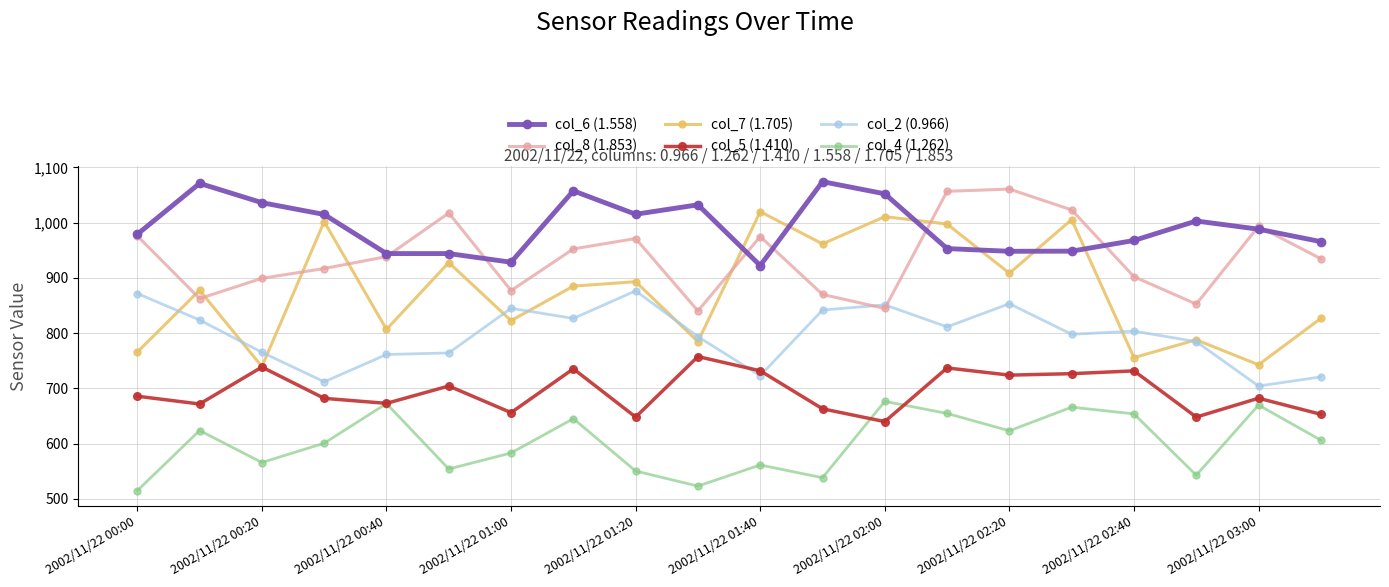

What is the value of the col_2 (0.966) point at the 16th from the left?

797.8